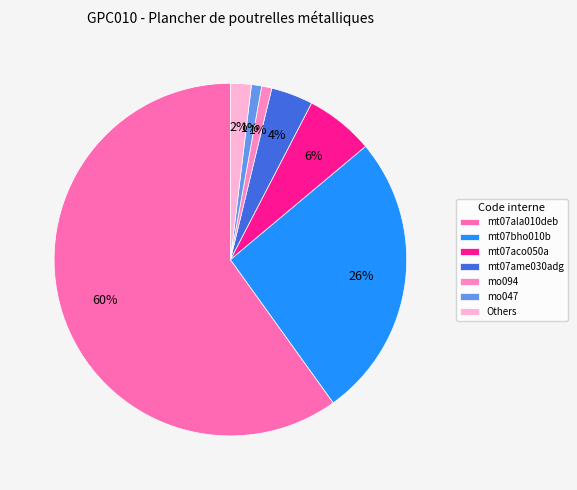

How many segments does this pie chart have?

7